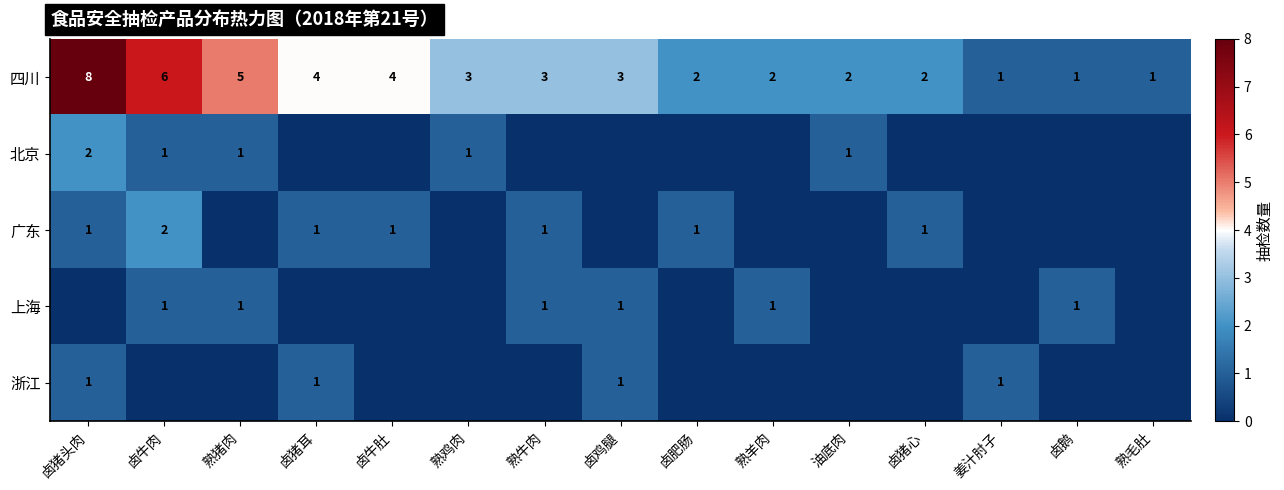

What is the sum of all 四川 values?

47